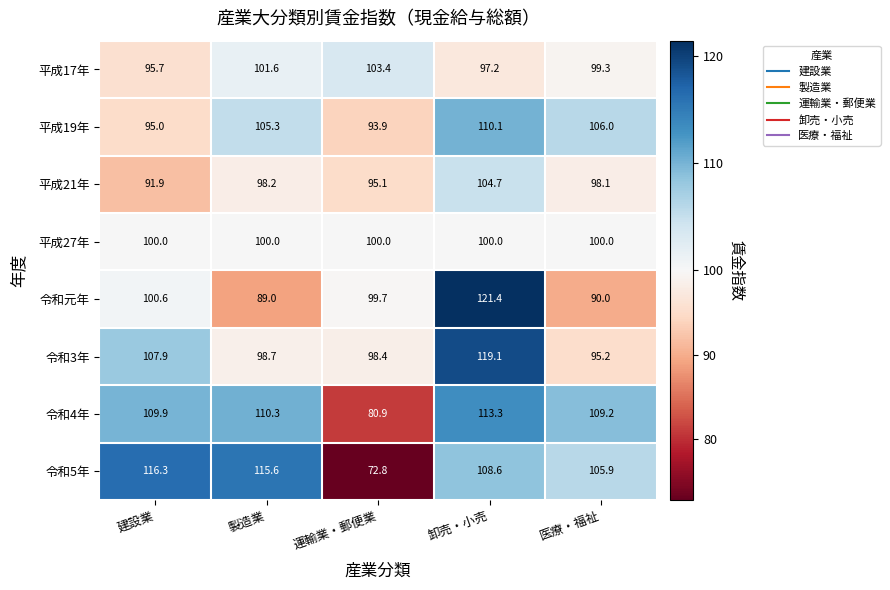

The 平成19年 series shows 93.9 at 運輸業・郵便業. True or false?

True